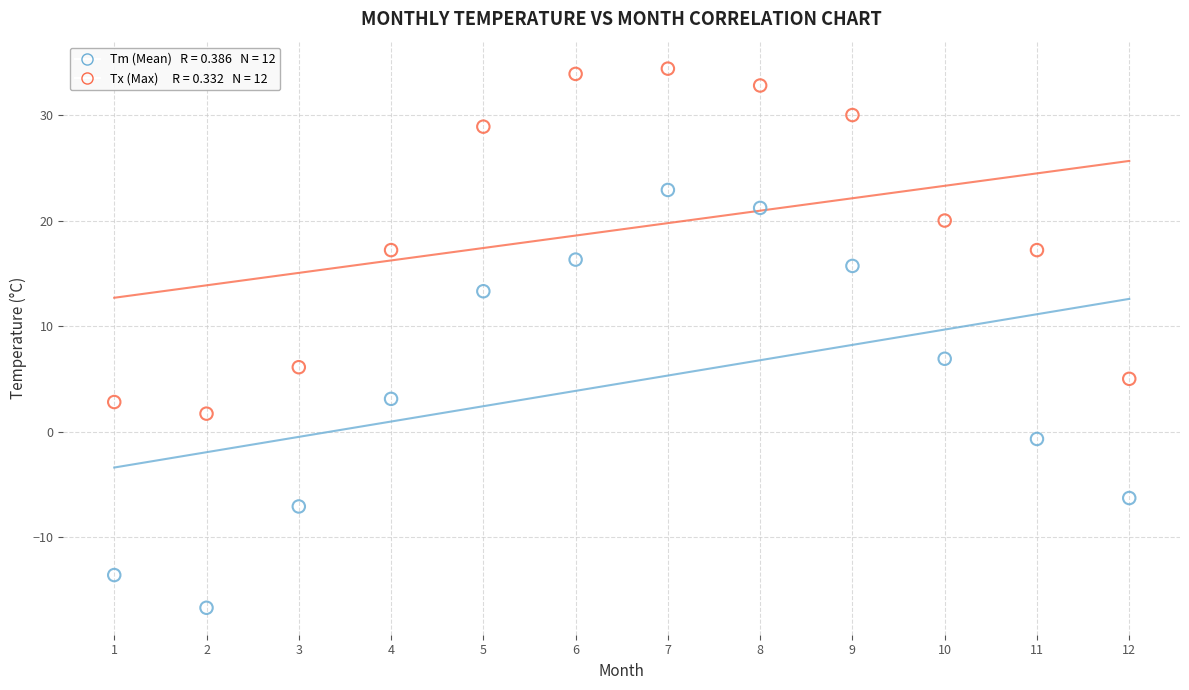

Across all data points, what is the range of X values (max minus min)?

11.0